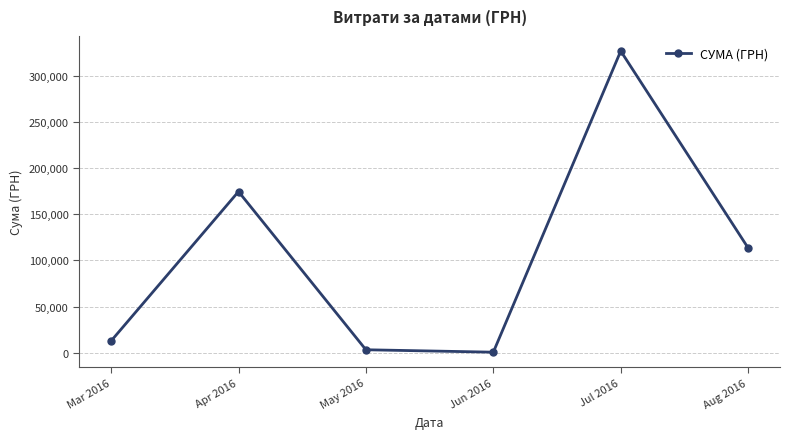

True or false: there are more than 0 points higher than both neighbors.

True